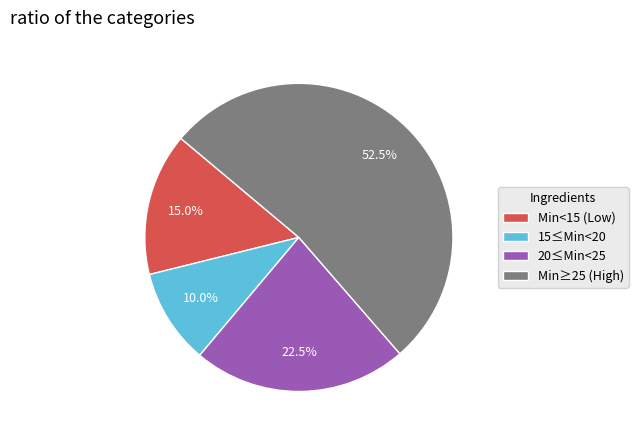

Approximately how many times larger is the value at 15≤Min<20 compared to Min<15 (Low)?

0.7